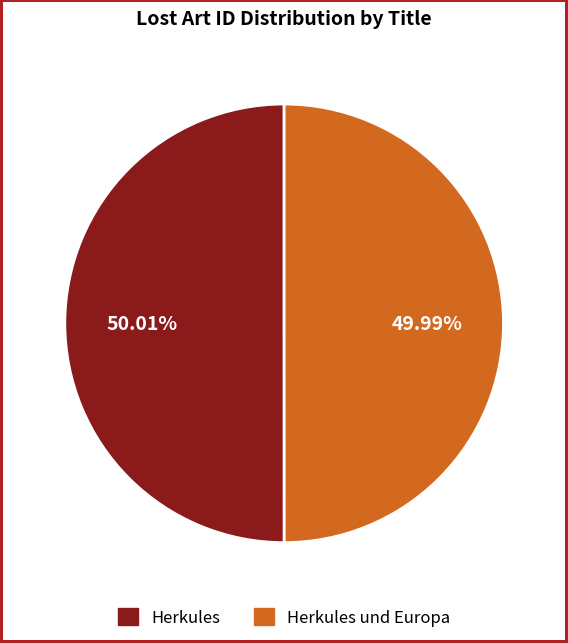

Combined, do Herkules and Herkules und Europa account for over 50%?

Yes